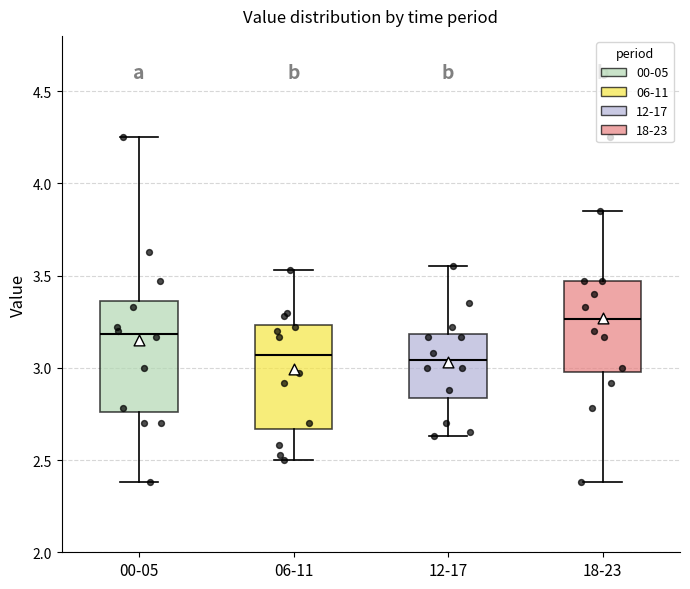

Where does the median line of the box for 12-17 sit on the y-axis? The values are not printed on the chart, so give them approximately, as read against the axis.

3.05